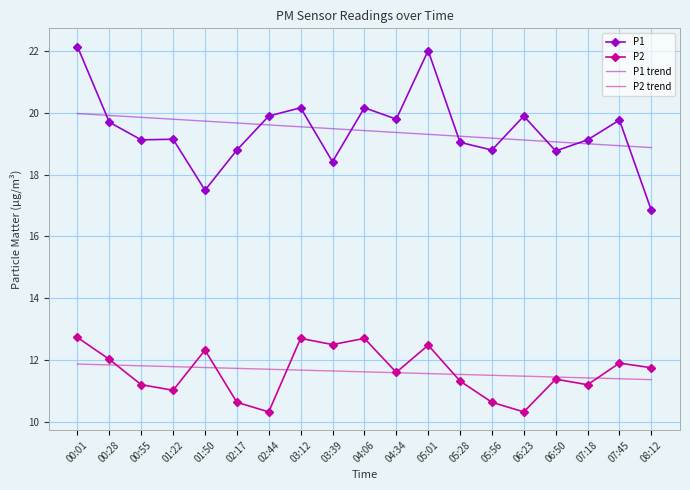

Count the number of data series in this chart.

4